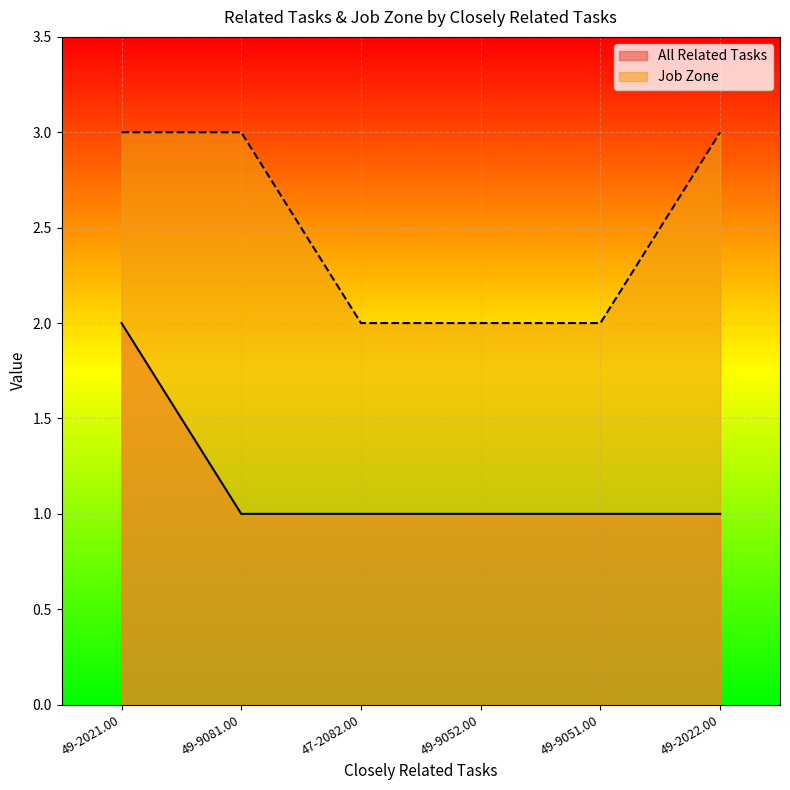

What is the difference between the Job Zone values at 49-2021.00 and 47-2082.00?

1